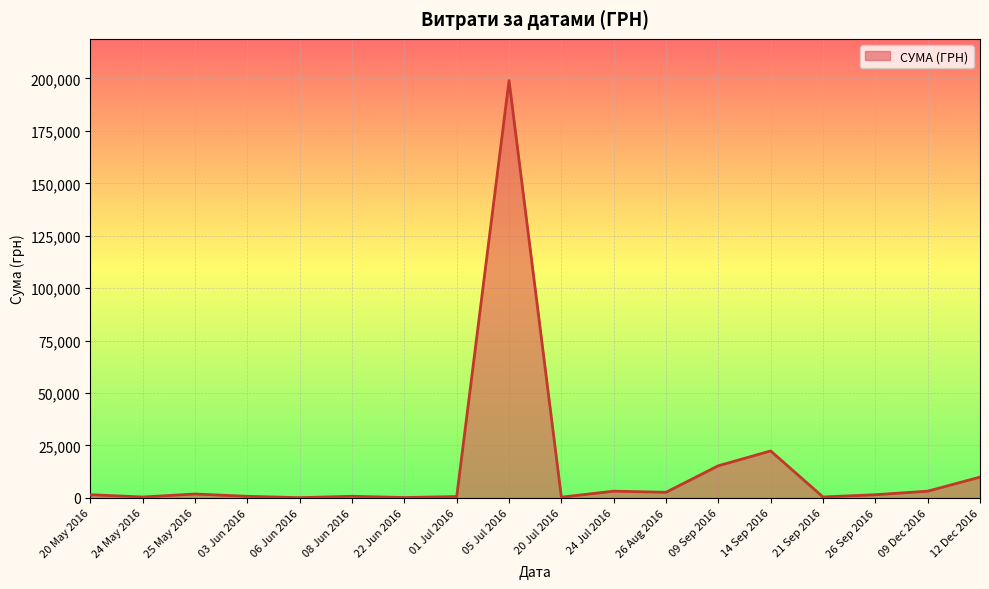

At which category does the chart reach its peak across all series?

05 Jul 2016